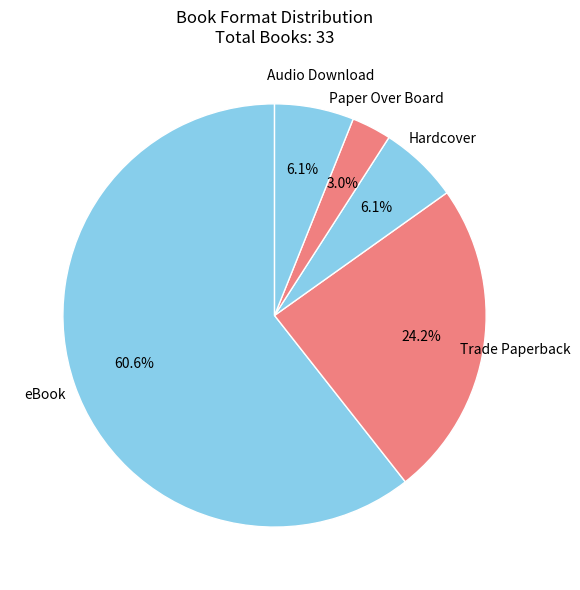

To the nearest percent, what percentage of the pie is Audio Download?

6%